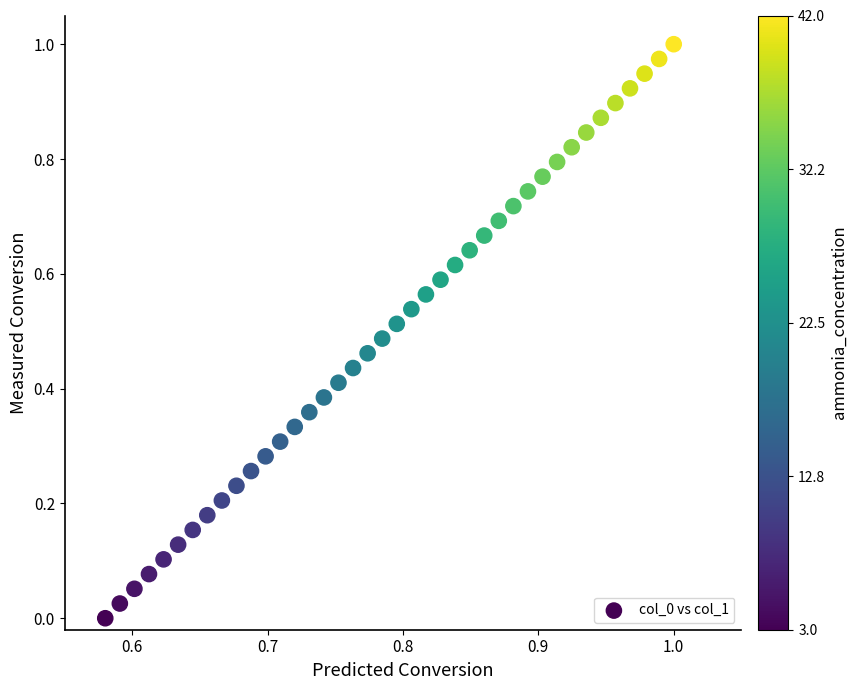

Count the number of points in this scatter plot.

40